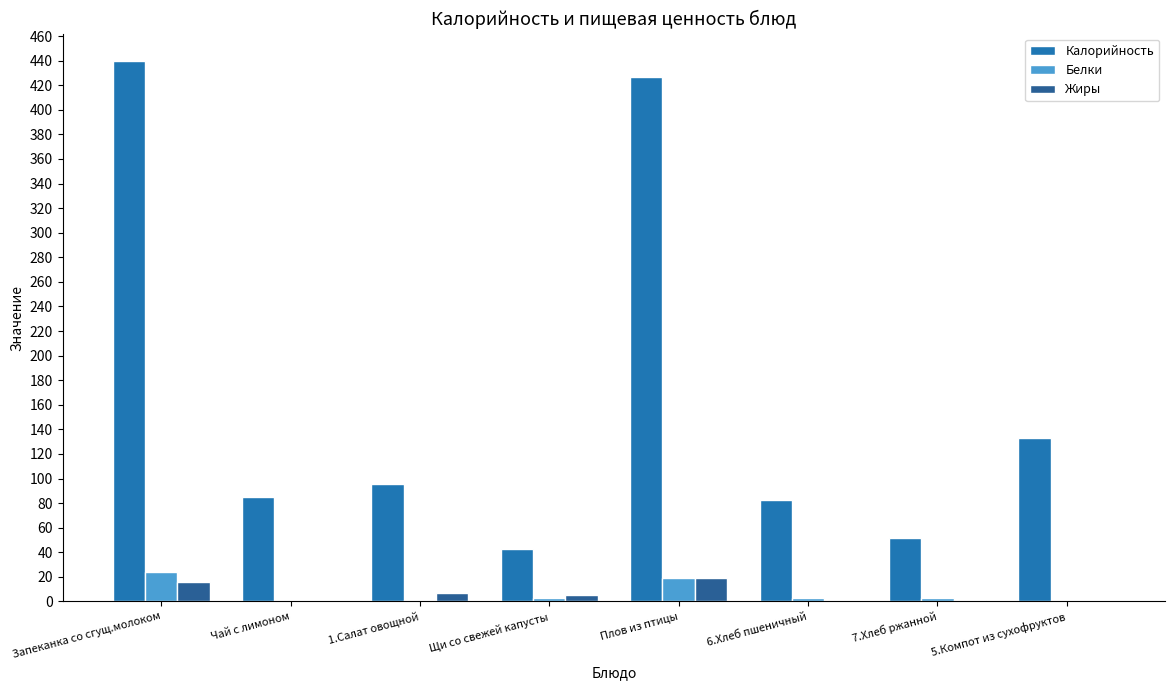

Is the value of Калорийность at 5.Компот из сухофруктов greater than the value of Белки at Чай с лимоном?

Yes